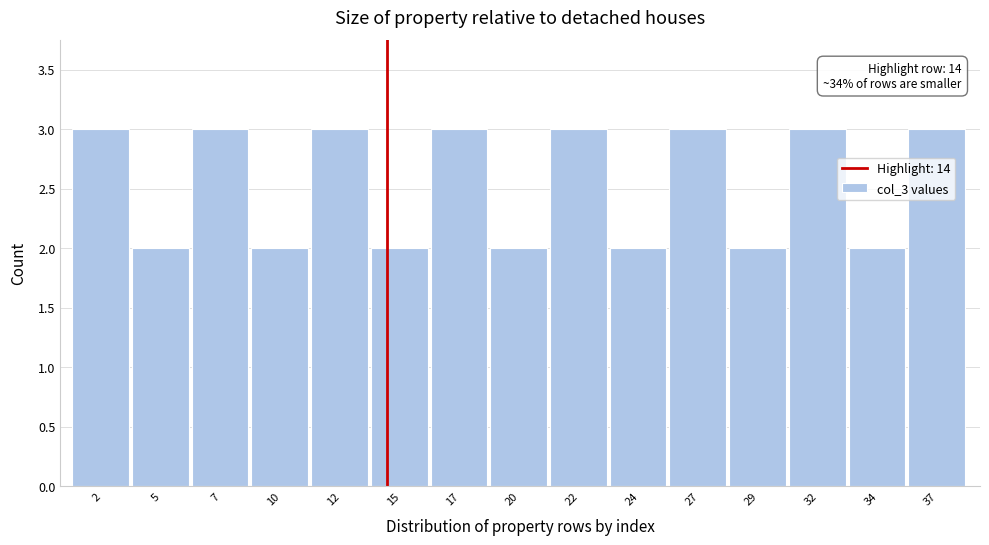

Reading left to right, list all the values displayed in this chart.

3	2	3	2	3	2	3	2	3	2	3	2	3	2	3